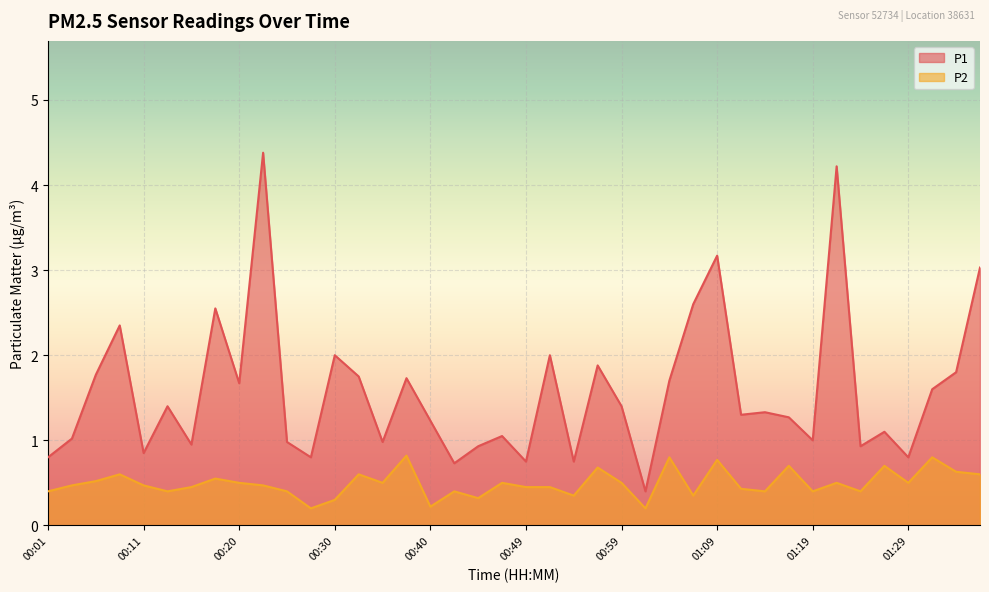

Reading left to right, what are all the values shown in this chart?

P1: 0.8	1.0	1.8	2.4	0.8	1.4	0.9	2.5	1.7	4.4	1.0	0.8	2.0	1.8	1.0	1.7	1.2	0.7	0.9	1.1	0.8	2.0	0.8	1.9	1.4	0.4	1.7	2.6	3.2	1.3	1.3	1.3	1.0	4.2	0.9	1.1	0.8	1.6	1.8	3.0
P2: 0.4	0.5	0.5	0.6	0.5	0.4	0.5	0.6	0.5	0.5	0.4	0.2	0.3	0.6	0.5	0.8	0.2	0.4	0.3	0.5	0.5	0.5	0.3	0.7	0.5	0.2	0.8	0.3	0.8	0.4	0.4	0.7	0.4	0.5	0.4	0.7	0.5	0.8	0.6	0.6